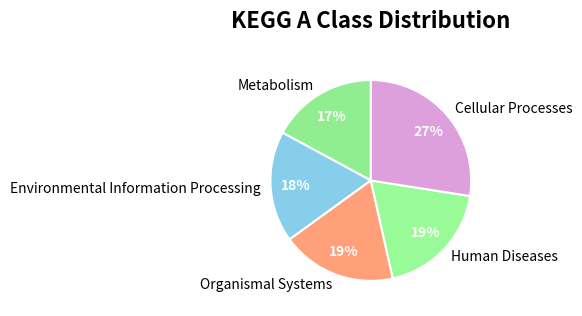

The Human Diseases slice represents 19% of the pie. True or false?

True